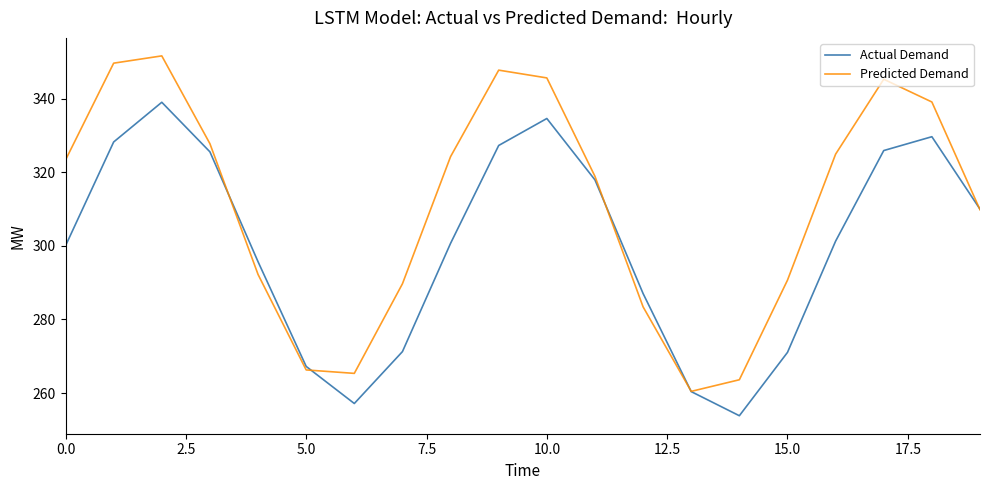

Rank the series by their maximum value, from highest to lowest.

Predicted Demand, Actual Demand